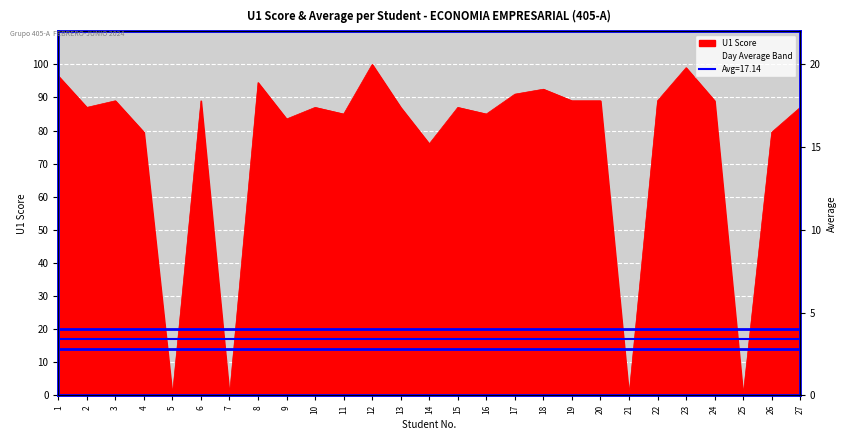

What is the change in value from 8 to 15?

-7.5